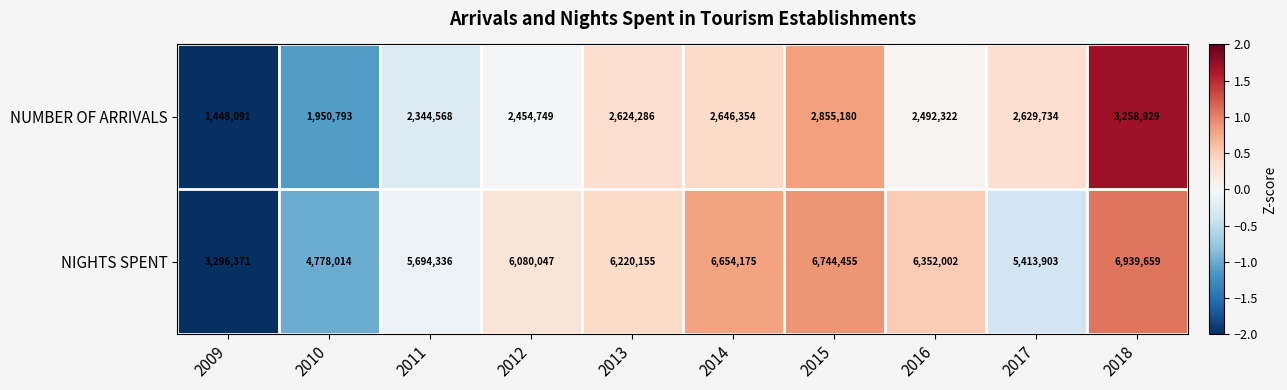

The value of NUMBER OF ARRIVALS at 2013 is 1203161. True or false?

False